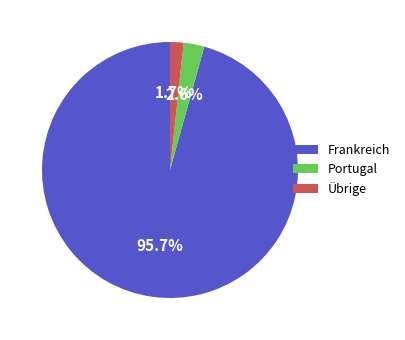

What portion of the pie excludes Frankreich?

4.3%